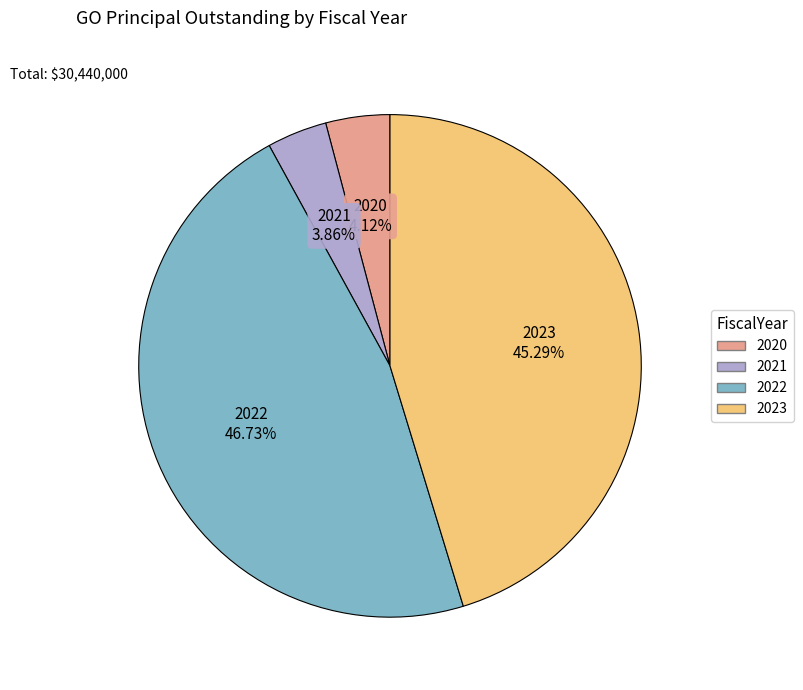

To the nearest percent, what is the average slice percentage?

25%